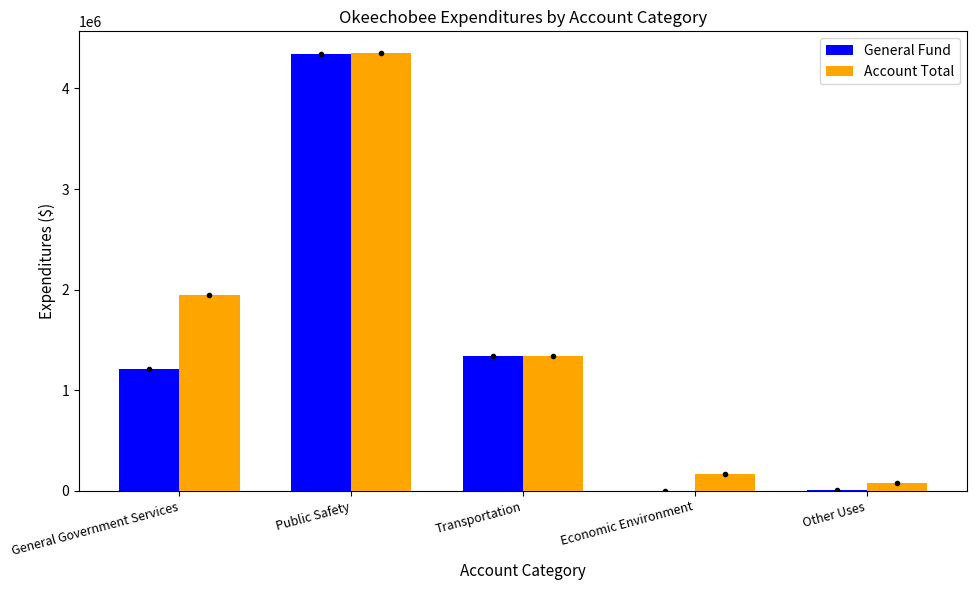

What is the total value across all series at Transportation?

2686518